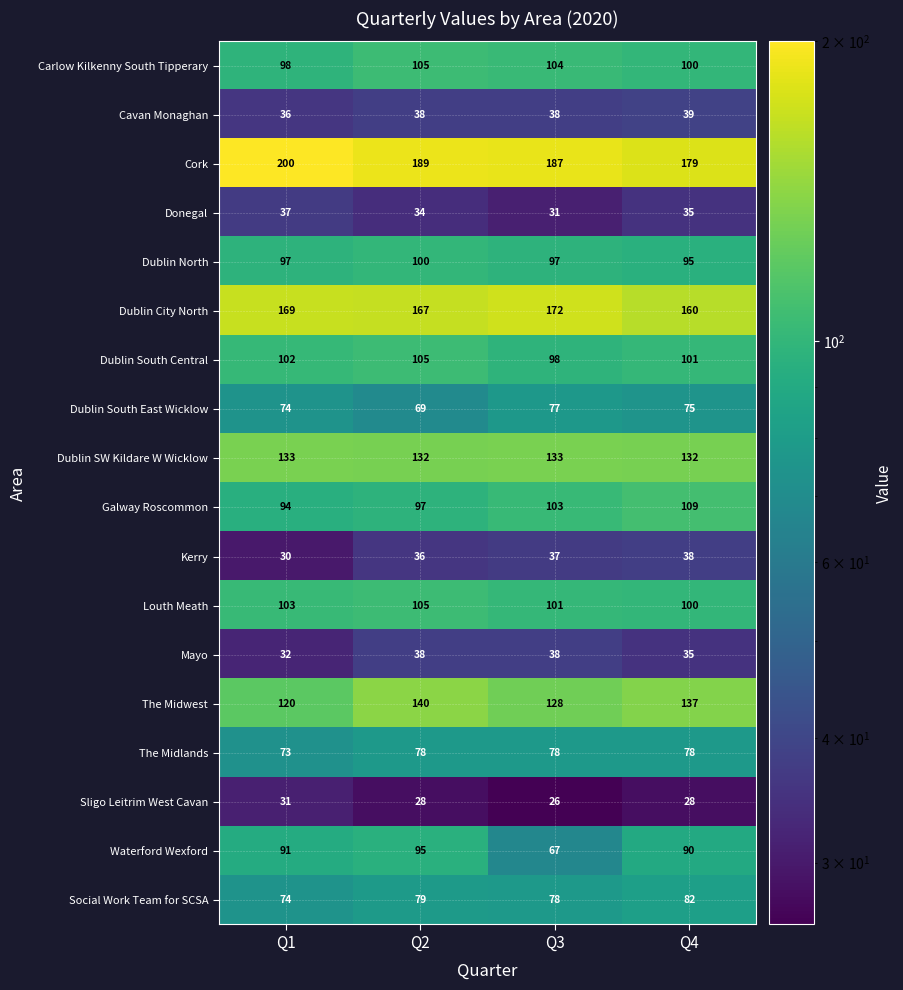

What is the lowest value of the The Midwest series?

120